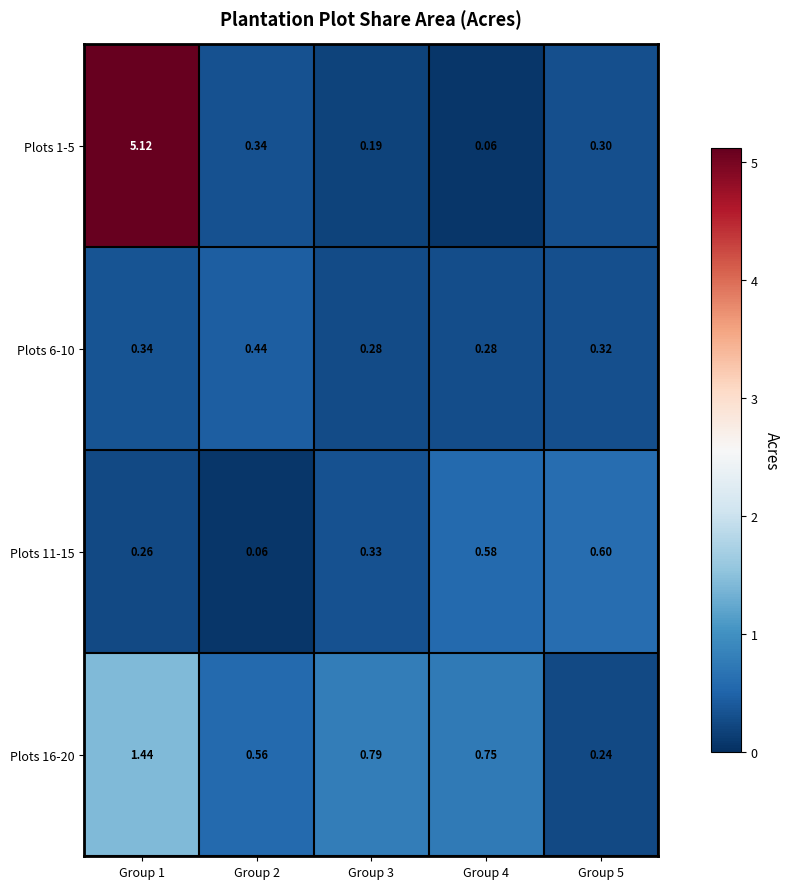

Is the value of Plots 1-5 at Group 4 greater than the value of Plots 16-20 at Group 5?

No